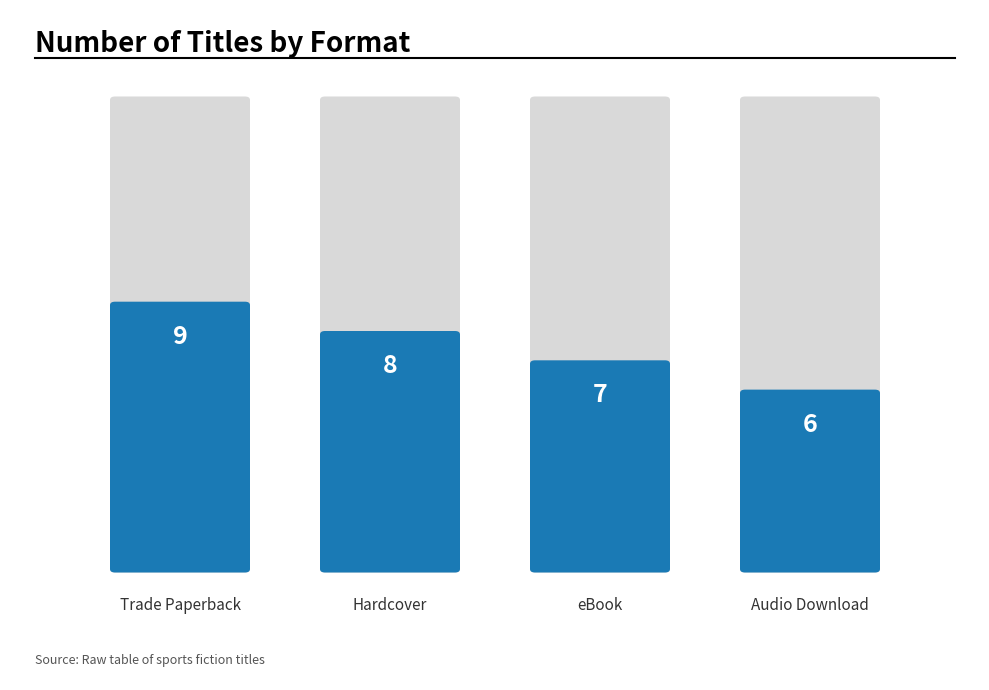

What is the label of the 2nd bar from the left?

Hardcover